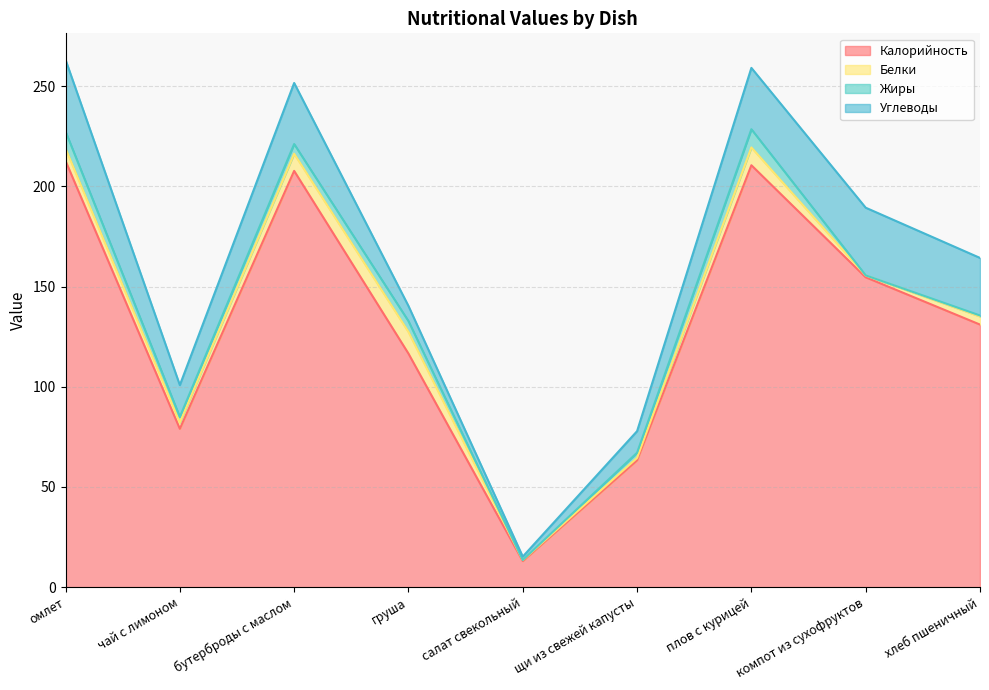

True or false: Белки and Жиры intersect in this chart.

True